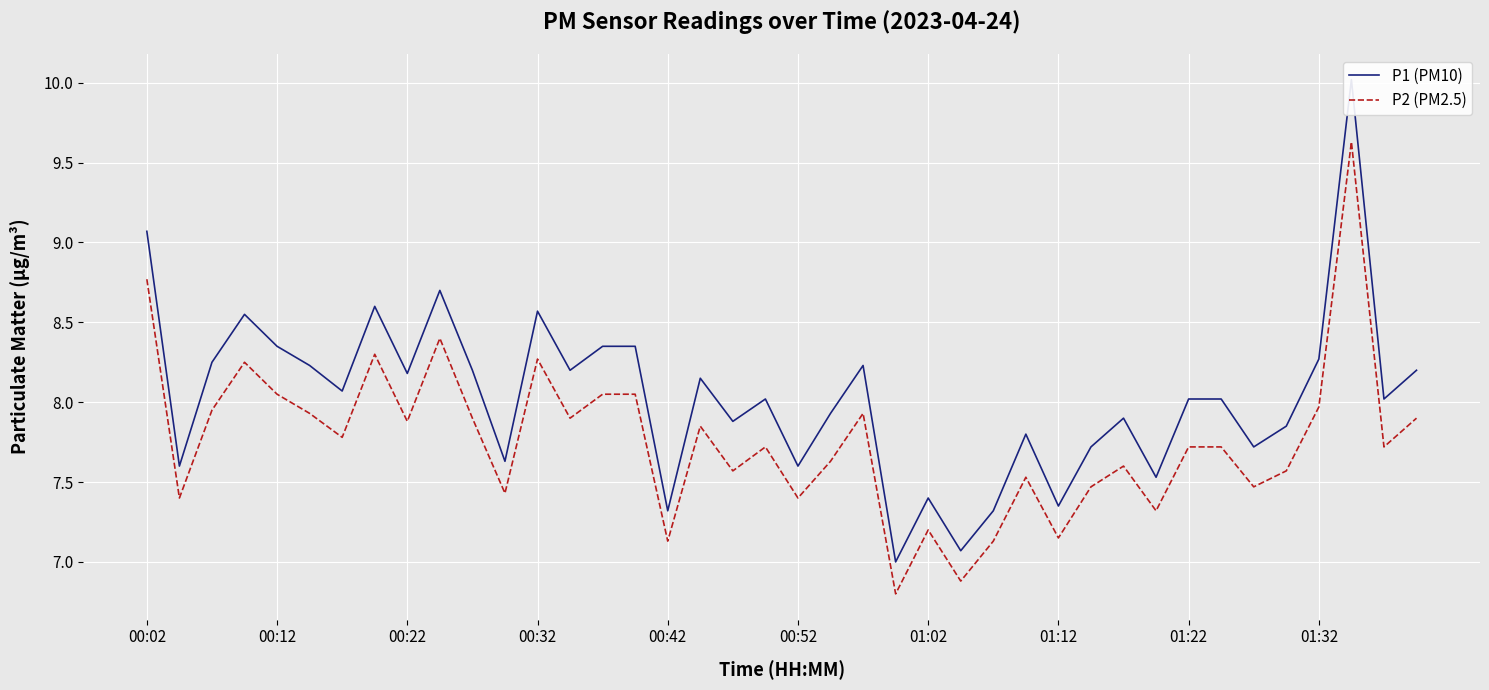

True or false: P2 (PM2.5) and P1 (PM10) intersect in this chart.

False